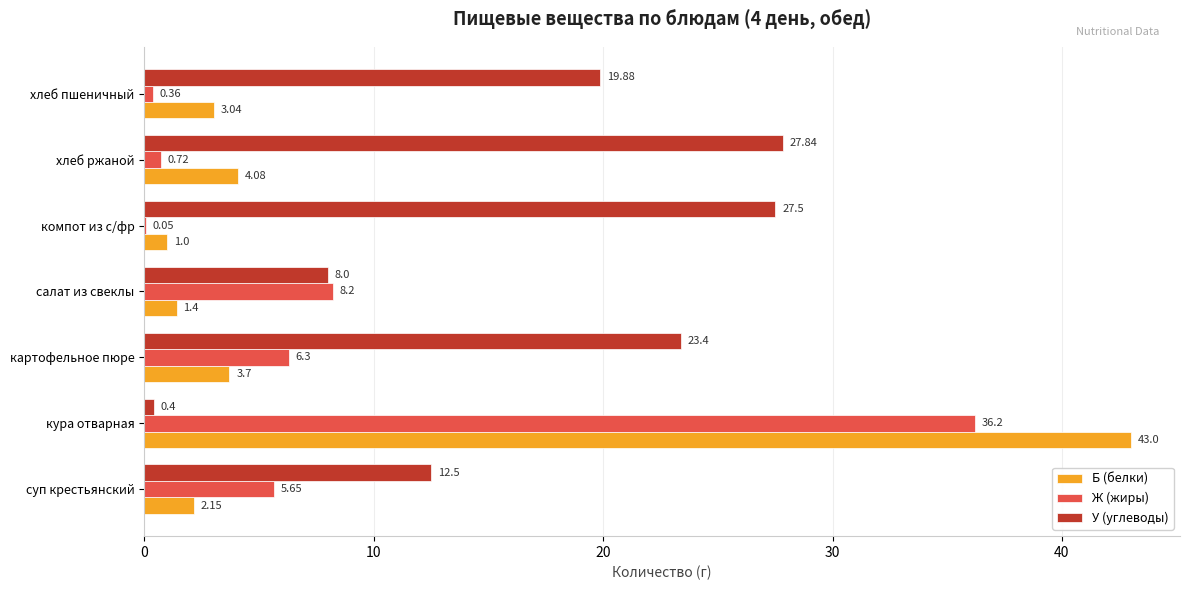

Where is Б (белки) nearest to the value 22?

хлеб ржаной